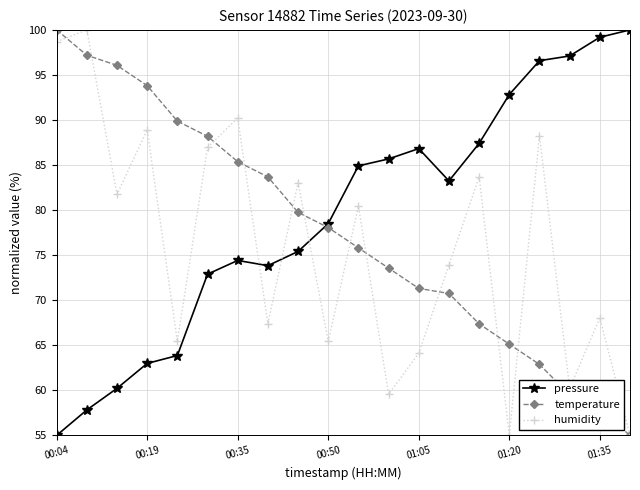

Which series has the largest total across all categories?

pressure